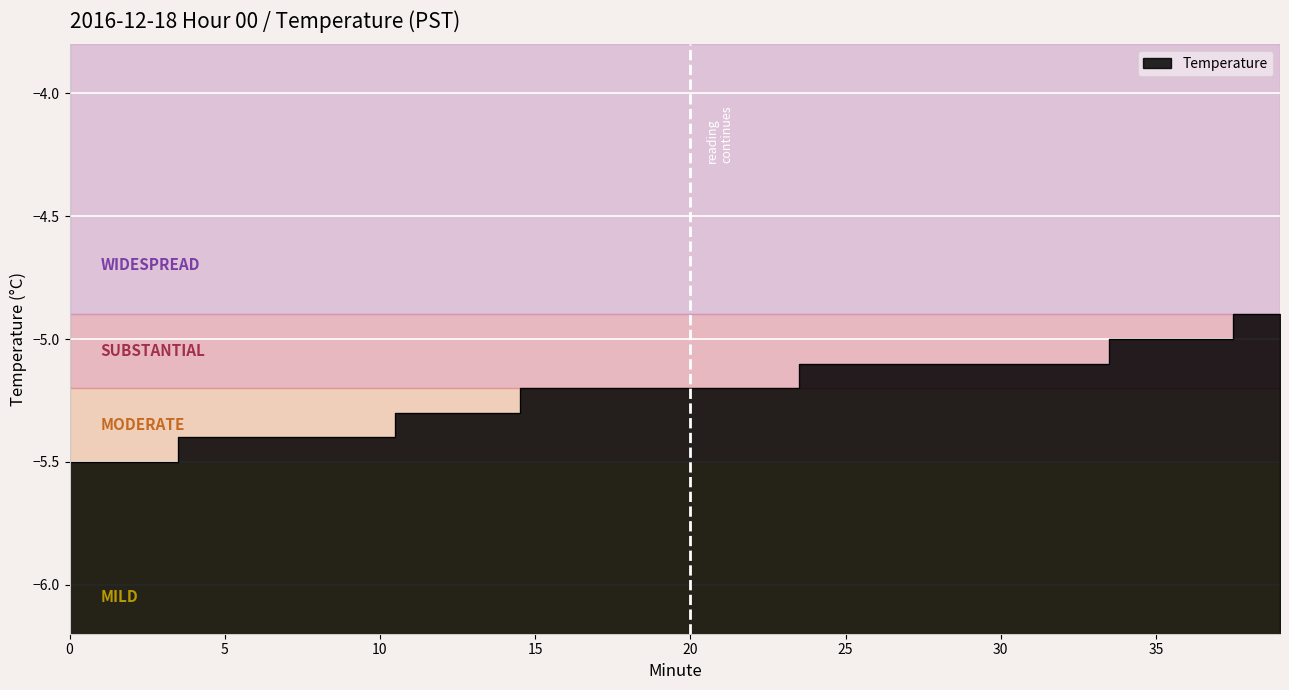

Reading left to right, transcribe all the data shown in this chart.

0=-5.5	1=-5.5	2=-5.5	3=-5.5	4=-5.4	5=-5.4	6=-5.4	7=-5.4	8=-5.4	9=-5.4	10=-5.4	11=-5.3	12=-5.3	13=-5.3	14=-5.3	15=-5.2	16=-5.2	17=-5.2	18=-5.2	19=-5.2	20=-5.2	21=-5.2	22=-5.2	23=-5.2	24=-5.1	25=-5.1	26=-5.1	27=-5.1	28=-5.1	29=-5.1	30=-5.1	31=-5.1	32=-5.1	33=-5.1	34=-5.0	35=-5.0	36=-5.0	37=-5.0	38=-4.9	39=-4.9